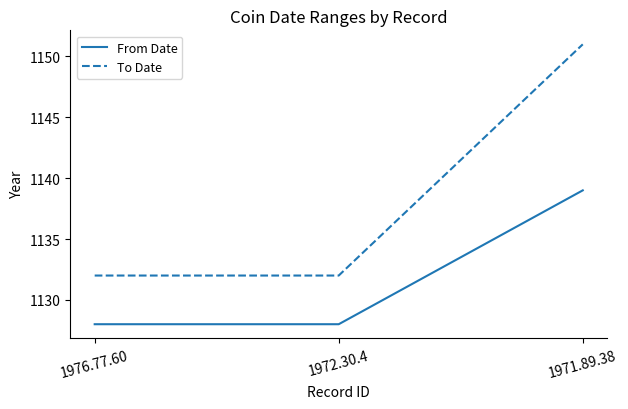

What is the total value across all series at 1972.30.4?

2260